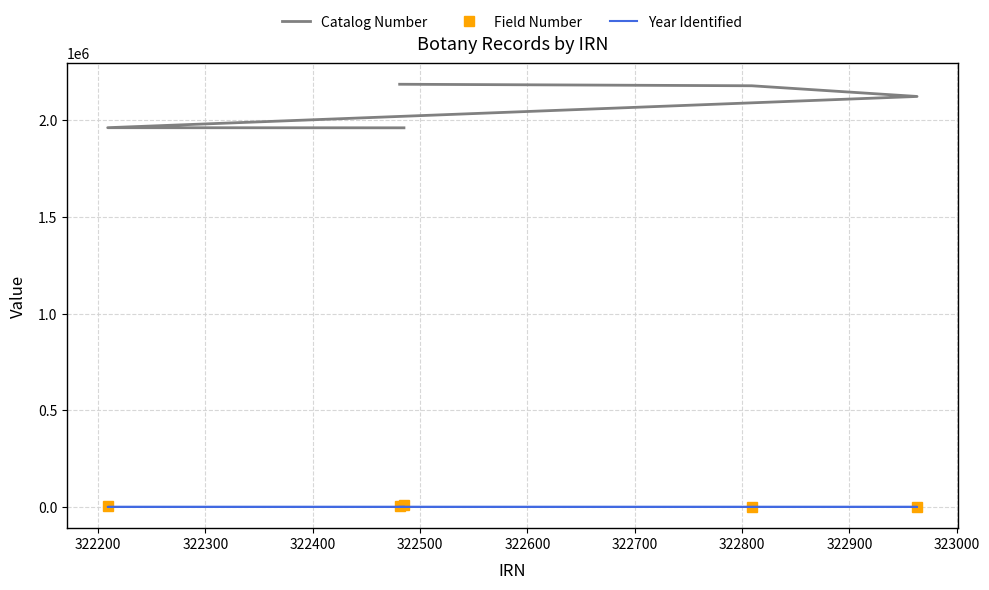

What is the lowest value of the Field Number series?

1316